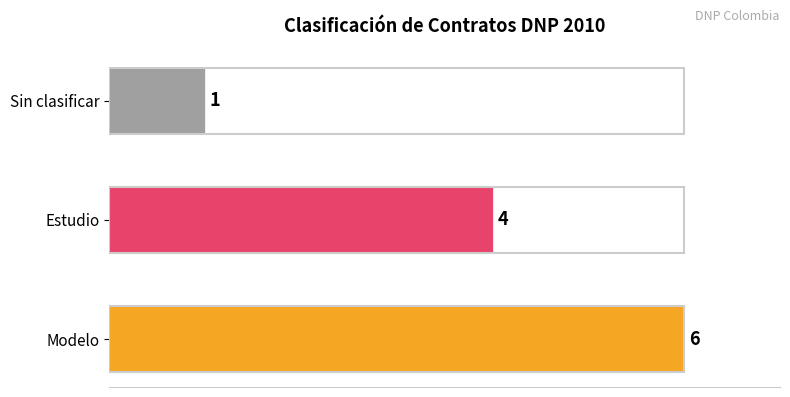

What is the maximum value shown in the chart?

6